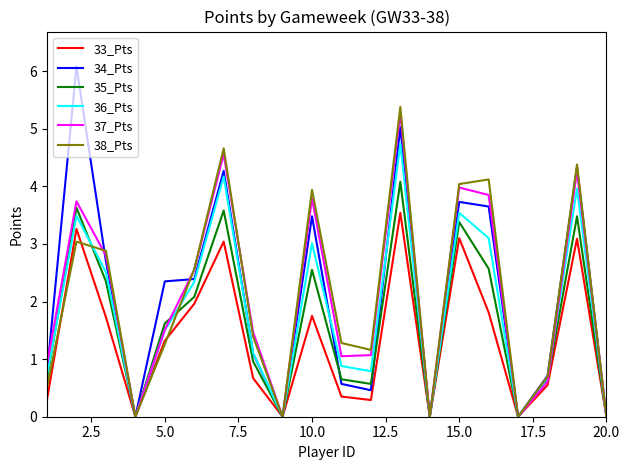

What are all the series names shown in the legend?

33_Pts, 34_Pts, 35_Pts, 36_Pts, 37_Pts, 38_Pts